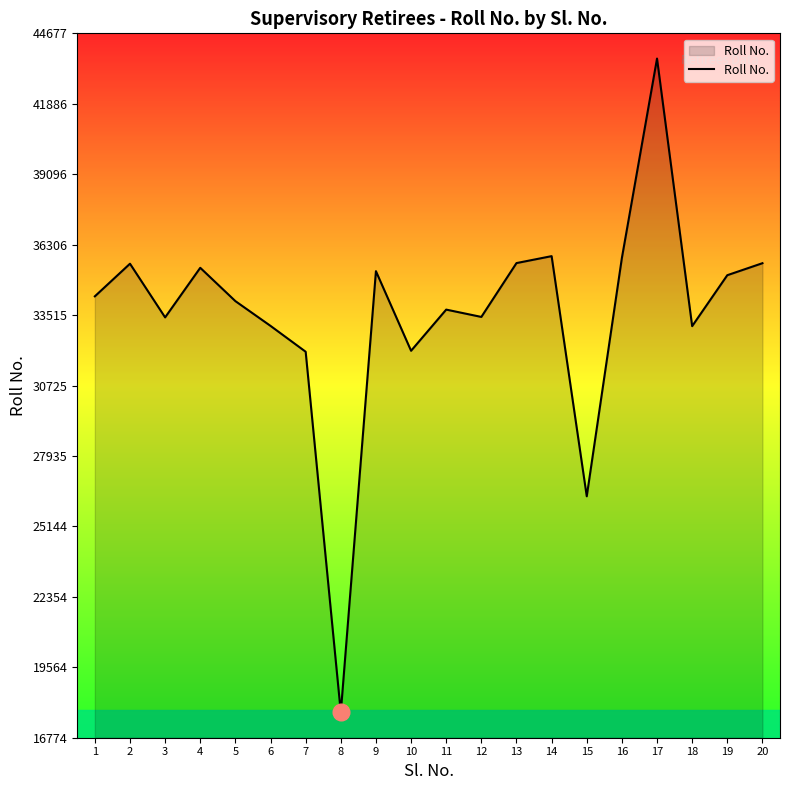

Is it true that the value at 10 is 8750?

False